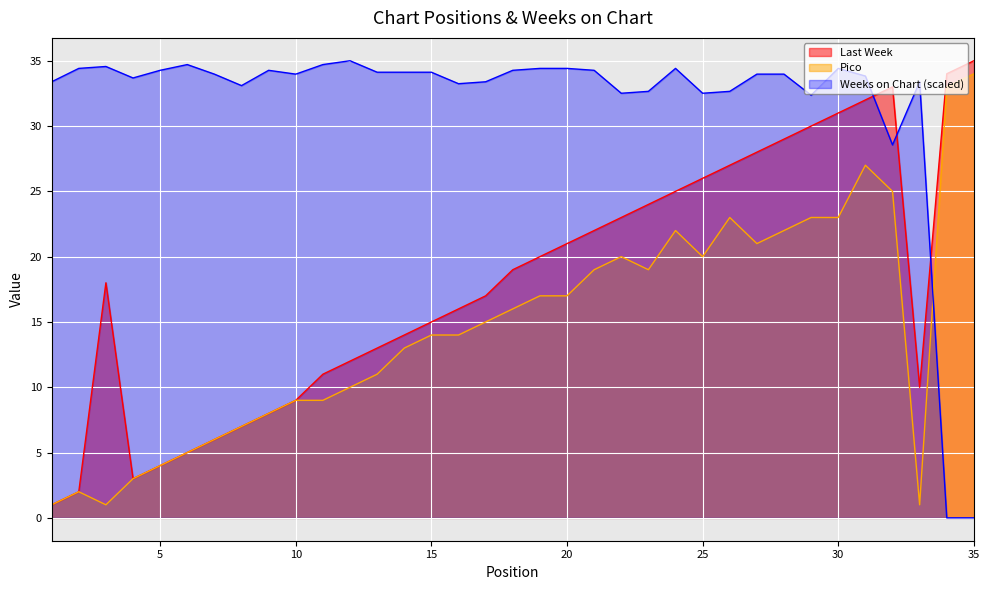

At which category does Last Week reach its first local peak?

3